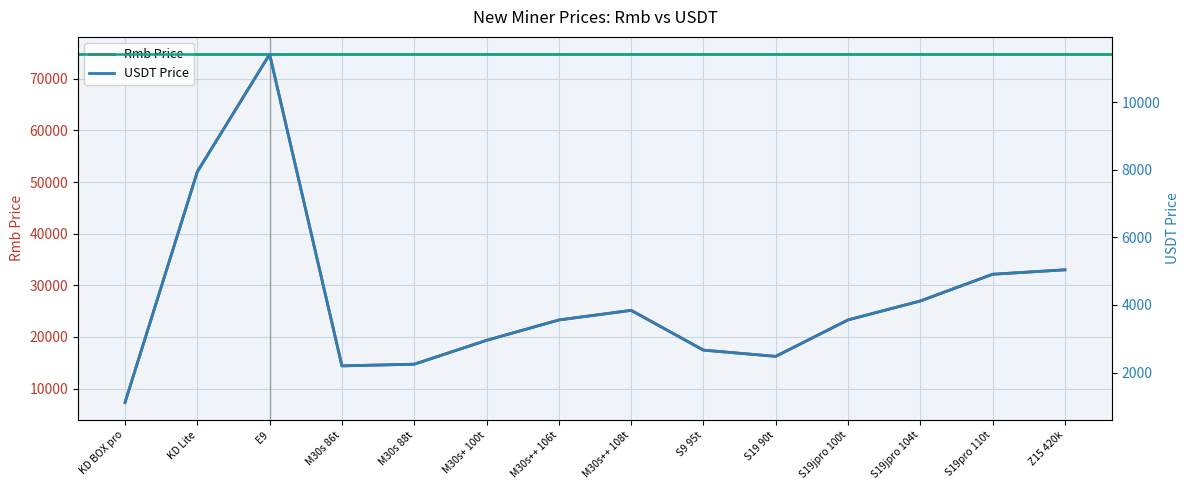

What is the difference between the second highest and minimum values in the Rmb Price series?

44700.0